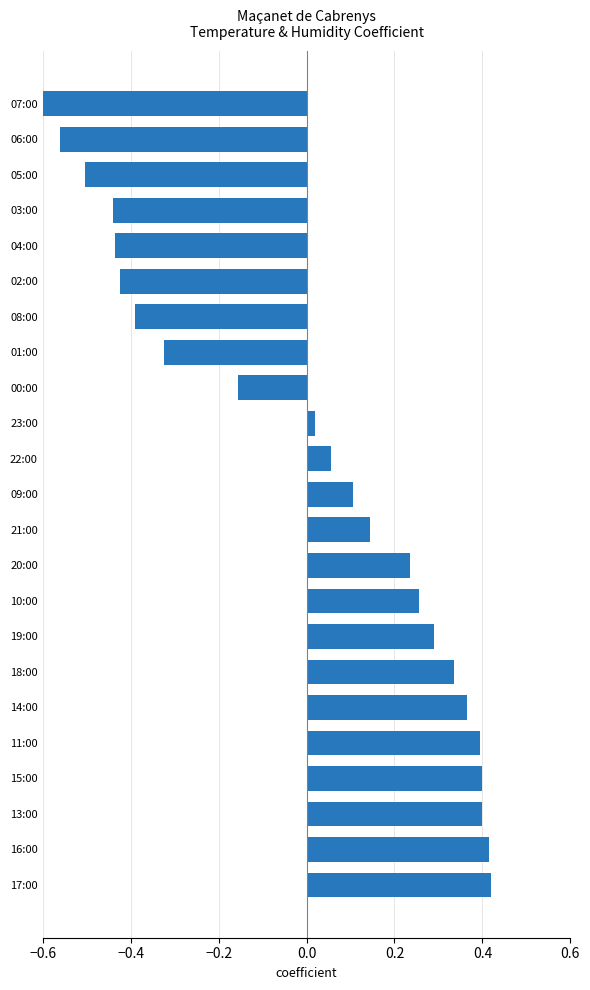

What is the change in value from 17:00 to 08:00?

-0.8